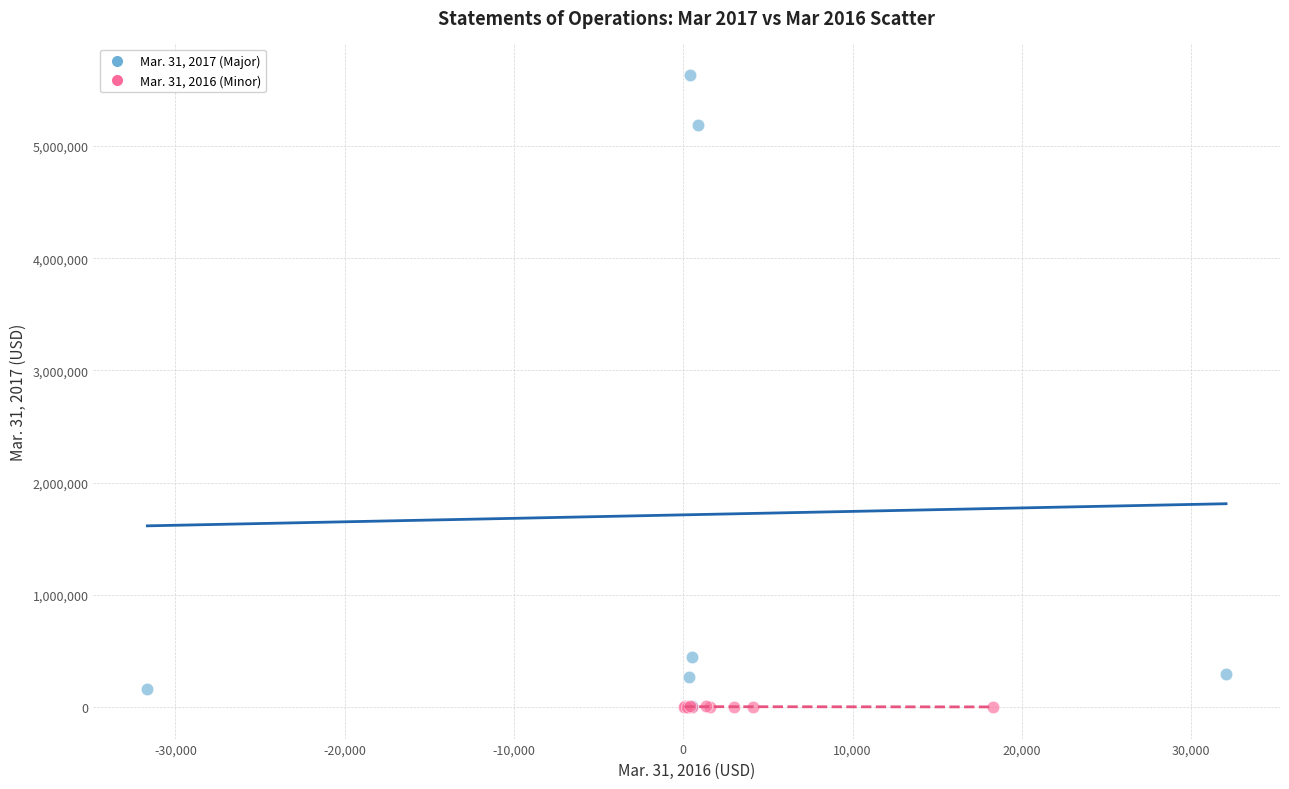

Which series contains the highest Y value?

Mar. 31, 2017 (Major)